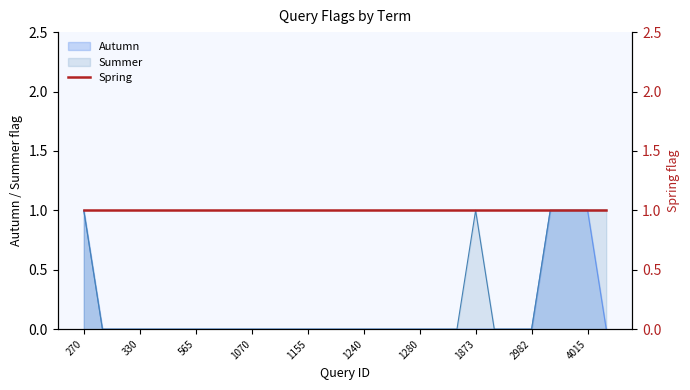

True or false: Autumn has a value of 0 at 1070.

True